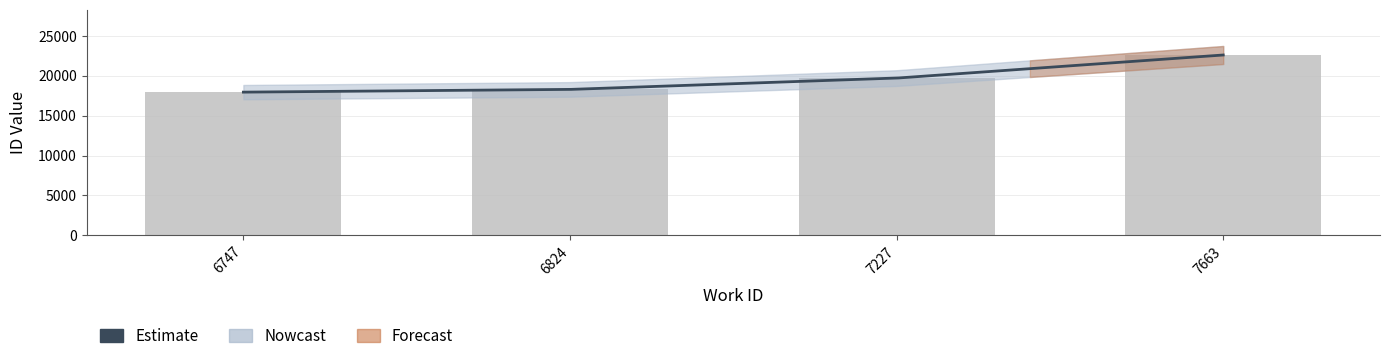

What is the approximate value at 6824, to the nearest 10?

18300